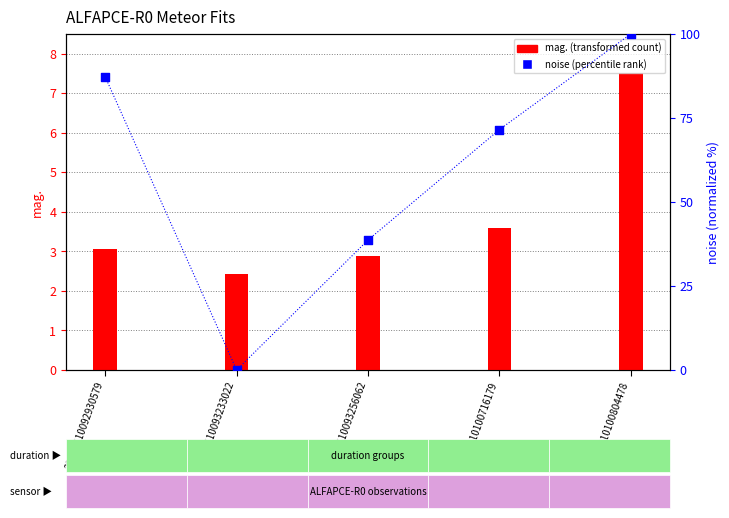

Is the value of mag. at 20210610100804478 greater than the value of noise (normalized) at 20210610092930579?

No